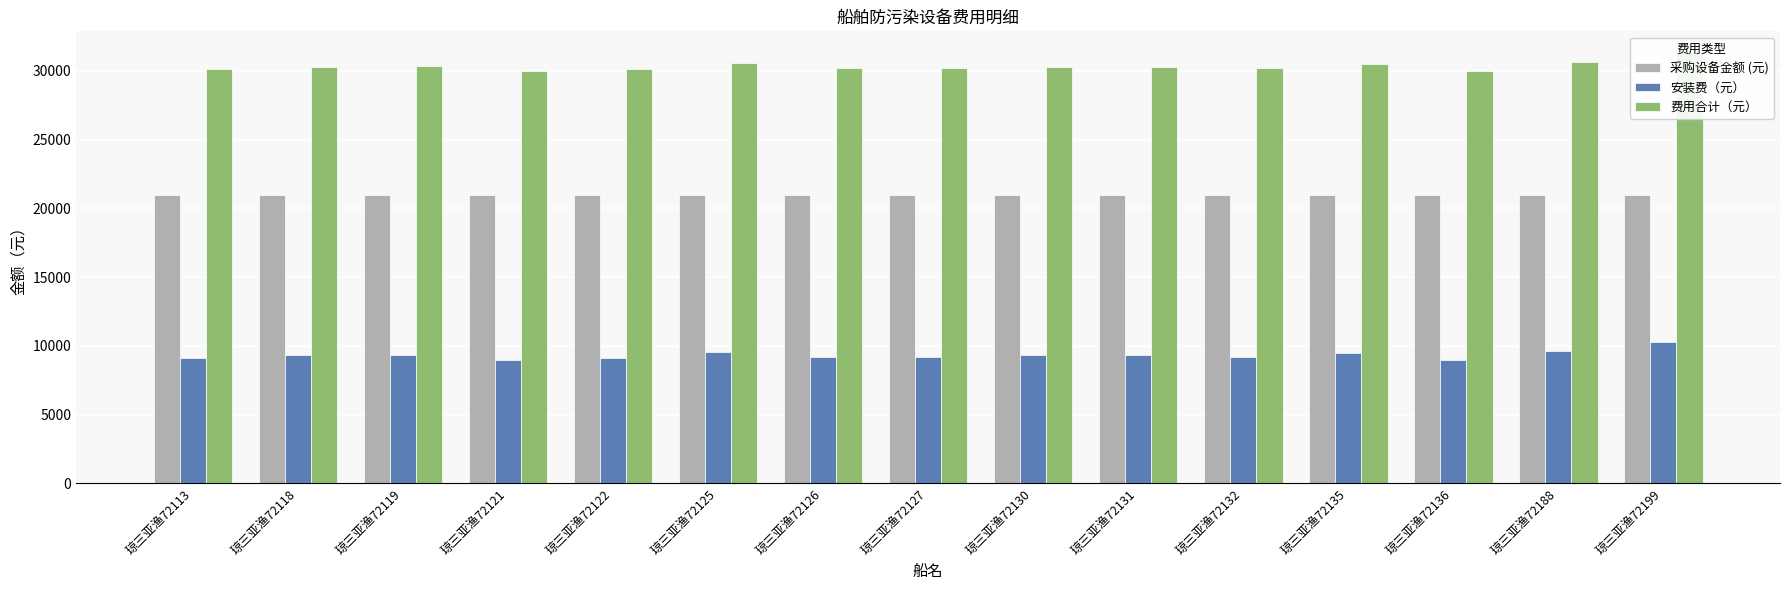

What is the approximate value of 安装费（元） at 琼三亚渔72188, to the nearest 100?

9600